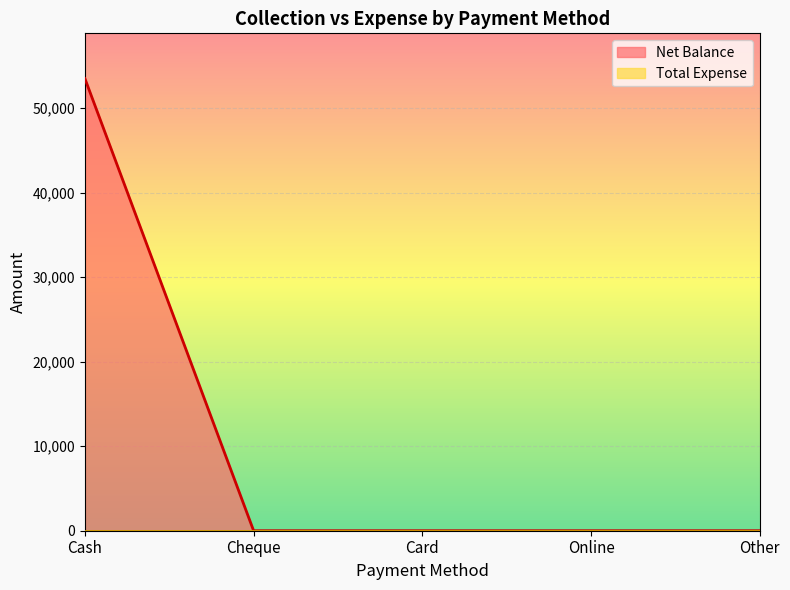

True or false: the data has more than 2 interior local peaks.

False